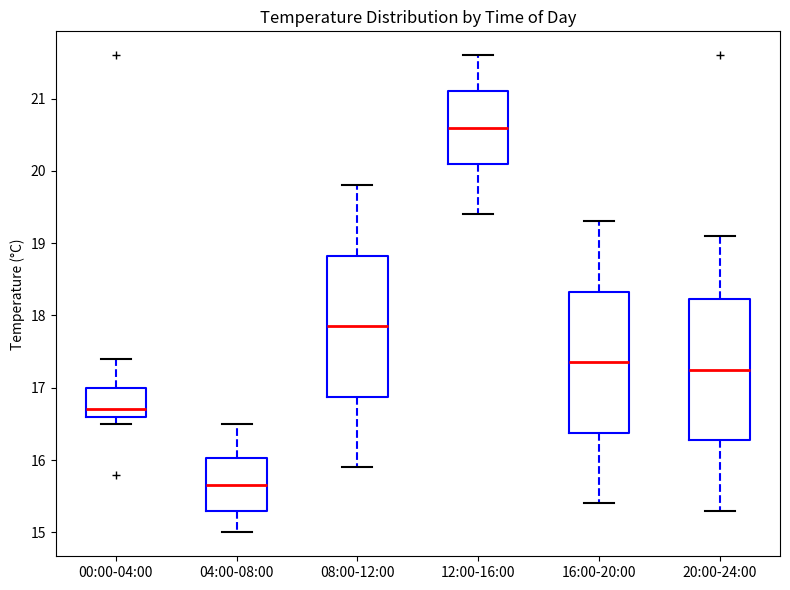

Reading left to right, read every box against the y-axis: the position of its median line, the range the box covers, and the ends of its whiskers. The values are not printed on the chart, so give them approximately, as read against the axis.

00:00-04:00: median 16.7, box 16.6 to 17.0, whiskers 16.5 to 17.4
04:00-08:00: median 15.7, box 15.3 to 16.0, whiskers 15.0 to 16.5
08:00-12:00: median 17.9, box 16.9 to 18.8, whiskers 15.9 to 19.8
12:00-16:00: median 20.6, box 20.1 to 21.1, whiskers 19.4 to 21.6
16:00-20:00: median 17.4, box 16.4 to 18.3, whiskers 15.4 to 19.3
20:00-24:00: median 17.3, box 16.3 to 18.2, whiskers 15.3 to 19.1